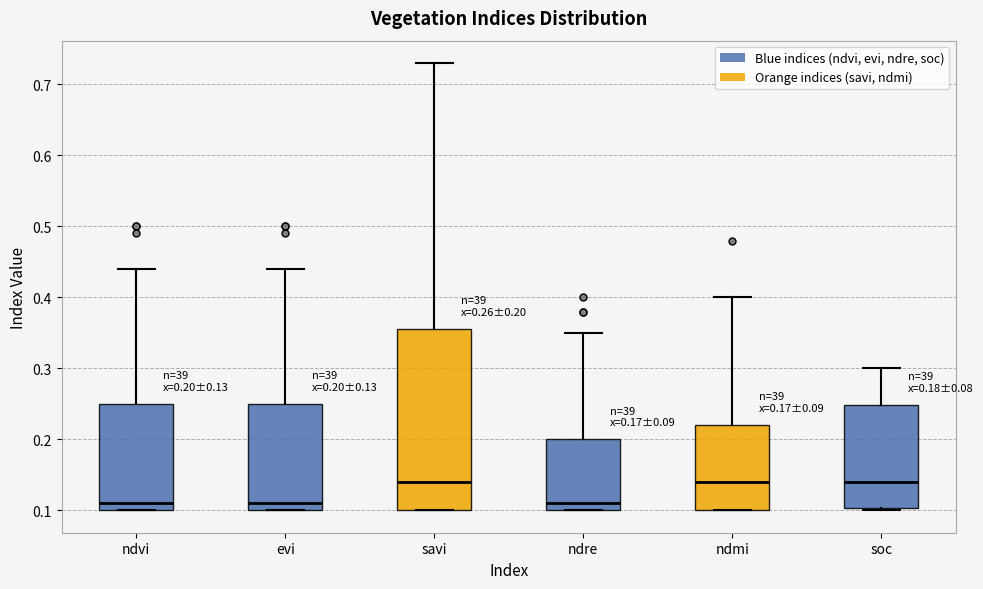

Comparing the boxes themselves (not the whiskers), which one is the tallest?

savi